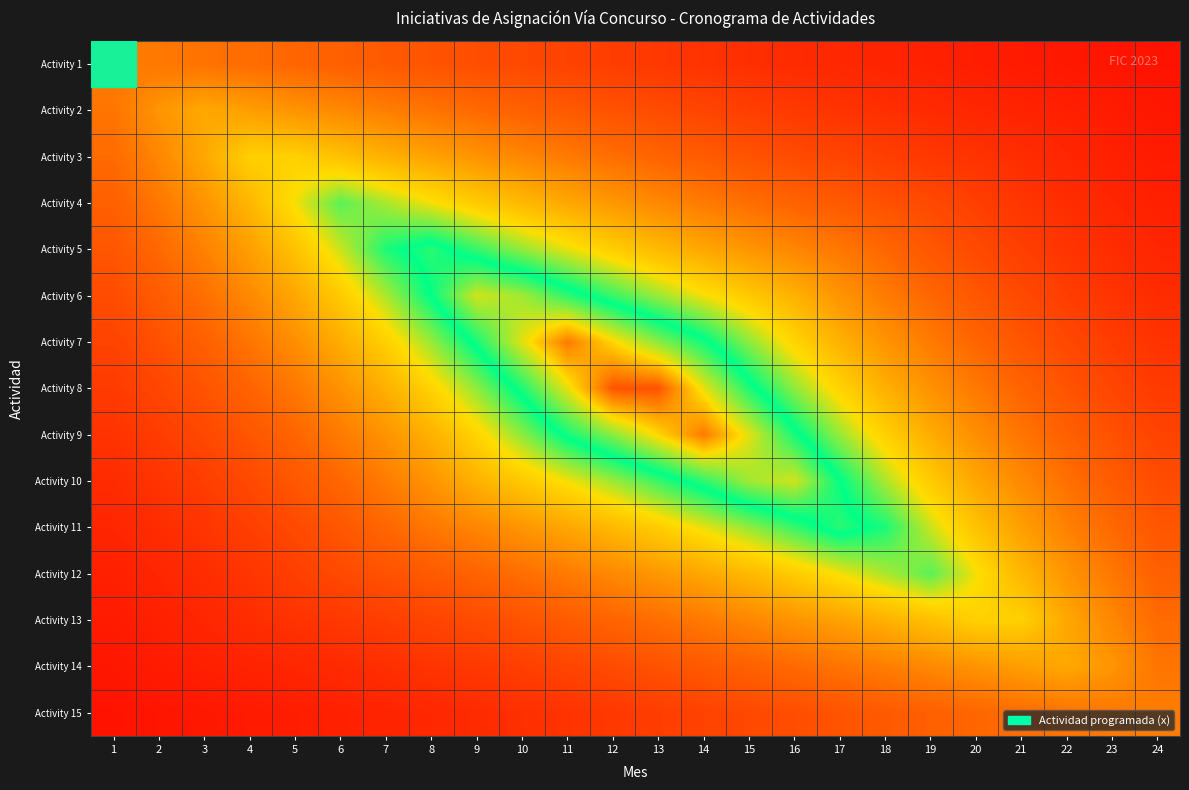

Reading left to right, extract all data points from this chart.

Activity 1: 1=0.3	2=0.3	3=0.3	4=0.3	5=0.3	6=0.2	7=0.2	8=0.2	9=0.2	10=0.2	11=0.2	12=0.2	13=0.1	14=0.1	15=0.1	16=0.1	17=0.1	18=0.1	19=0.1	20=0.1	21=0.1	22=0.1	23=0.1	24=0.0
Activity 2: 1=0.3	2=0.3	3=0.4	4=0.4	5=0.3	6=0.3	7=0.3	8=0.3	9=0.3	10=0.2	11=0.2	12=0.2	13=0.2	14=0.2	15=0.2	16=0.1	17=0.1	18=0.1	19=0.1	20=0.1	21=0.1	22=0.1	23=0.1	24=0.1
Activity 3: 1=0.3	2=0.3	3=0.4	4=0.5	5=0.5	6=0.4	7=0.4	8=0.4	9=0.3	10=0.3	11=0.3	12=0.3	13=0.2	14=0.2	15=0.2	16=0.2	17=0.2	18=0.2	19=0.1	20=0.1	21=0.1	22=0.1	23=0.1	24=0.1
Activity 4: 1=0.2	2=0.3	3=0.3	4=0.4	5=0.5	6=0.6	7=0.6	8=0.5	9=0.5	10=0.4	11=0.4	12=0.4	13=0.3	14=0.3	15=0.3	16=0.2	17=0.2	18=0.2	19=0.2	20=0.2	21=0.1	22=0.1	23=0.1	24=0.1
Activity 5: 1=0.2	2=0.3	3=0.3	4=0.4	5=0.4	6=0.5	7=0.6	8=0.7	9=0.6	10=0.6	11=0.5	12=0.5	13=0.4	14=0.4	15=0.4	16=0.3	17=0.3	18=0.3	19=0.2	20=0.2	21=0.2	22=0.1	23=0.1	24=0.1
Activity 6: 1=0.2	2=0.2	3=0.3	4=0.3	5=0.4	6=0.5	7=0.5	8=0.7	9=0.8	10=0.7	11=0.7	12=0.6	13=0.6	14=0.5	15=0.5	16=0.4	17=0.3	18=0.3	19=0.3	20=0.2	21=0.2	22=0.2	23=0.1	24=0.1
Activity 7: 1=0.2	2=0.2	3=0.2	4=0.3	5=0.3	6=0.4	7=0.5	8=0.6	9=0.7	10=0.8	11=0.9	12=0.8	13=0.7	14=0.7	15=0.6	16=0.5	17=0.4	18=0.3	19=0.3	20=0.2	21=0.2	22=0.2	23=0.1	24=0.1
Activity 8: 1=0.1	2=0.2	3=0.2	4=0.2	5=0.3	6=0.3	7=0.4	8=0.5	9=0.6	10=0.7	11=0.8	12=0.9	13=0.9	14=0.8	15=0.7	16=0.6	17=0.5	18=0.4	19=0.3	20=0.3	21=0.2	22=0.2	23=0.2	24=0.1
Activity 9: 1=0.1	2=0.1	3=0.2	4=0.2	5=0.2	6=0.3	7=0.3	8=0.4	9=0.5	10=0.6	11=0.7	12=0.7	13=0.8	14=0.9	15=0.8	16=0.7	17=0.6	18=0.5	19=0.4	20=0.3	21=0.3	22=0.2	23=0.2	24=0.2
Activity 10: 1=0.1	2=0.1	3=0.2	4=0.2	5=0.2	6=0.3	7=0.3	8=0.3	9=0.4	10=0.5	11=0.5	12=0.6	13=0.6	14=0.7	15=0.7	16=0.8	17=0.7	18=0.5	19=0.5	20=0.4	21=0.3	22=0.3	23=0.2	24=0.2
Activity 11: 1=0.1	2=0.1	3=0.1	4=0.2	5=0.2	6=0.2	7=0.3	8=0.3	9=0.3	10=0.4	11=0.4	12=0.4	13=0.5	14=0.5	15=0.6	16=0.6	17=0.7	18=0.6	19=0.5	20=0.4	21=0.4	22=0.3	23=0.3	24=0.2
Activity 12: 1=0.1	2=0.1	3=0.1	4=0.1	5=0.2	6=0.2	7=0.2	8=0.2	9=0.2	10=0.3	11=0.3	12=0.3	13=0.4	14=0.4	15=0.4	16=0.5	17=0.5	18=0.6	19=0.6	20=0.5	21=0.4	22=0.3	23=0.3	24=0.2
Activity 13: 1=0.1	2=0.1	3=0.1	4=0.1	5=0.1	6=0.1	7=0.2	8=0.2	9=0.2	10=0.2	11=0.2	12=0.2	13=0.3	14=0.3	15=0.3	16=0.3	17=0.4	18=0.4	19=0.4	20=0.5	21=0.5	22=0.4	23=0.3	24=0.3
Activity 14: 1=0.1	2=0.1	3=0.1	4=0.1	5=0.1	6=0.1	7=0.1	8=0.1	9=0.1	10=0.2	11=0.2	12=0.2	13=0.2	14=0.2	15=0.2	16=0.3	17=0.3	18=0.3	19=0.3	20=0.3	21=0.4	22=0.4	23=0.3	24=0.3
Activity 15: 1=0.0	2=0.1	3=0.1	4=0.1	5=0.1	6=0.1	7=0.1	8=0.1	9=0.1	10=0.1	11=0.1	12=0.1	13=0.2	14=0.2	15=0.2	16=0.2	17=0.2	18=0.2	19=0.2	20=0.3	21=0.3	22=0.3	23=0.3	24=0.3